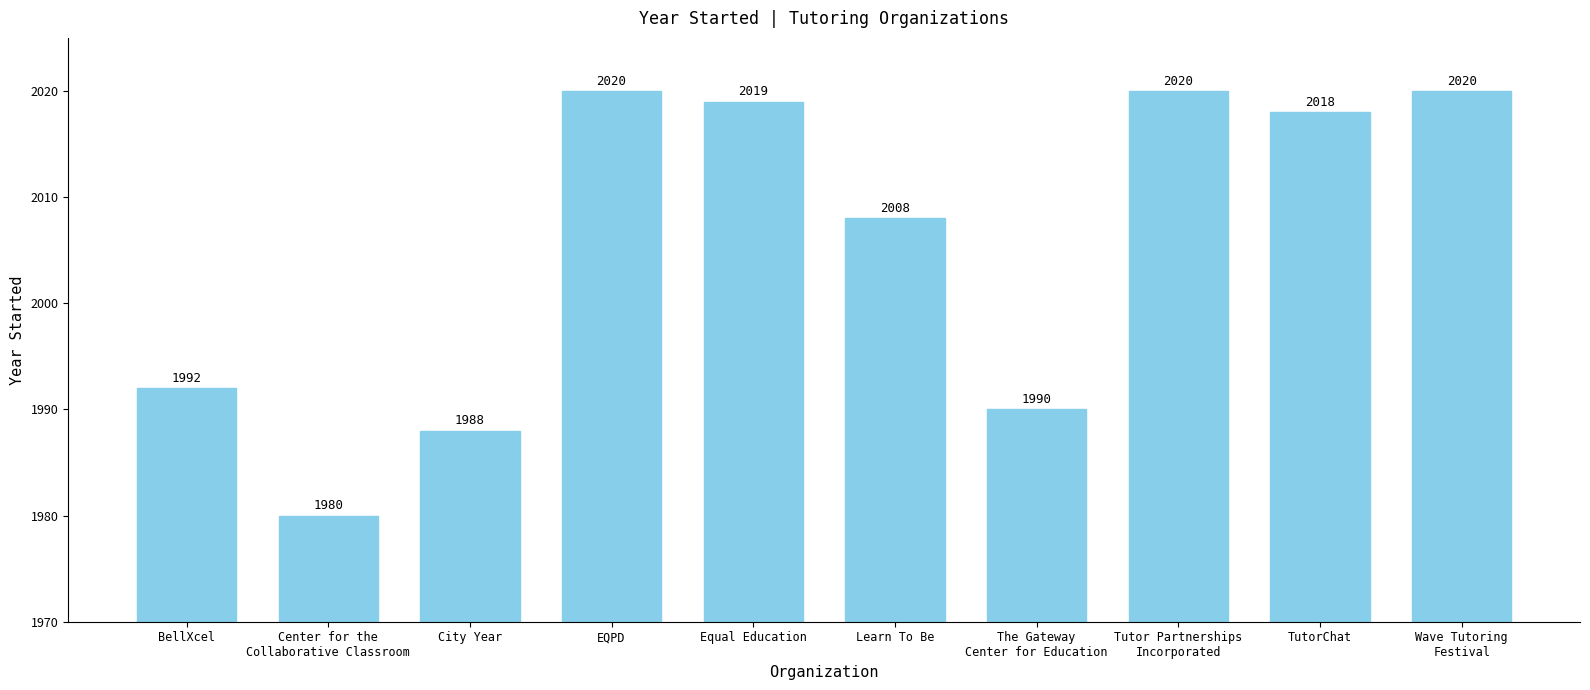

True or false: the data shows 2020 at Wave Tutoring
Festival.

True